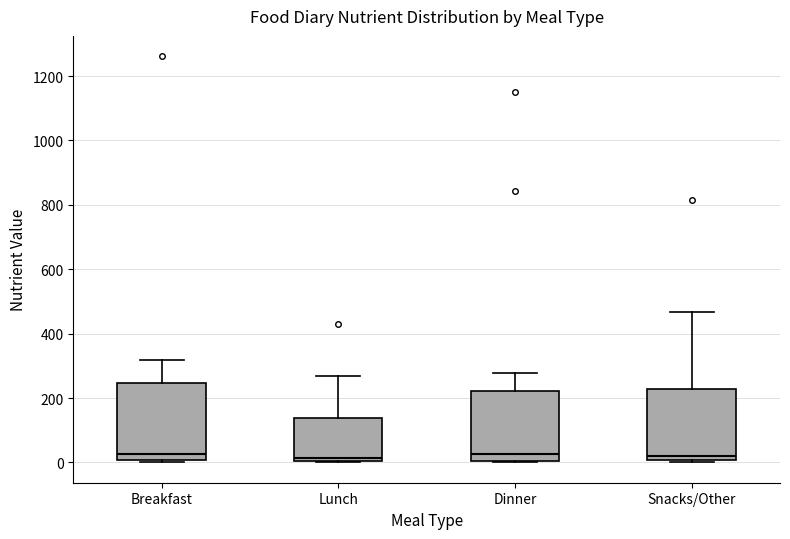

Reading left to right, transcribe this box plot: for each box, give where its median line is, the range the box spans, and where its two whiskers end, as read against the y-axis. The values are not printed on the chart, so give them approximately, as read against the axis.

Breakfast: median 20, box 0 to 240, whiskers 0 (just below the box's lower edge) to 320
Lunch: median 20, box 0 to 140, whiskers 0 to 260
Dinner: median 20, box 0 to 220, whiskers 0 to 280
Snacks/Other: median 20, box 0 to 220, whiskers 0 to 460